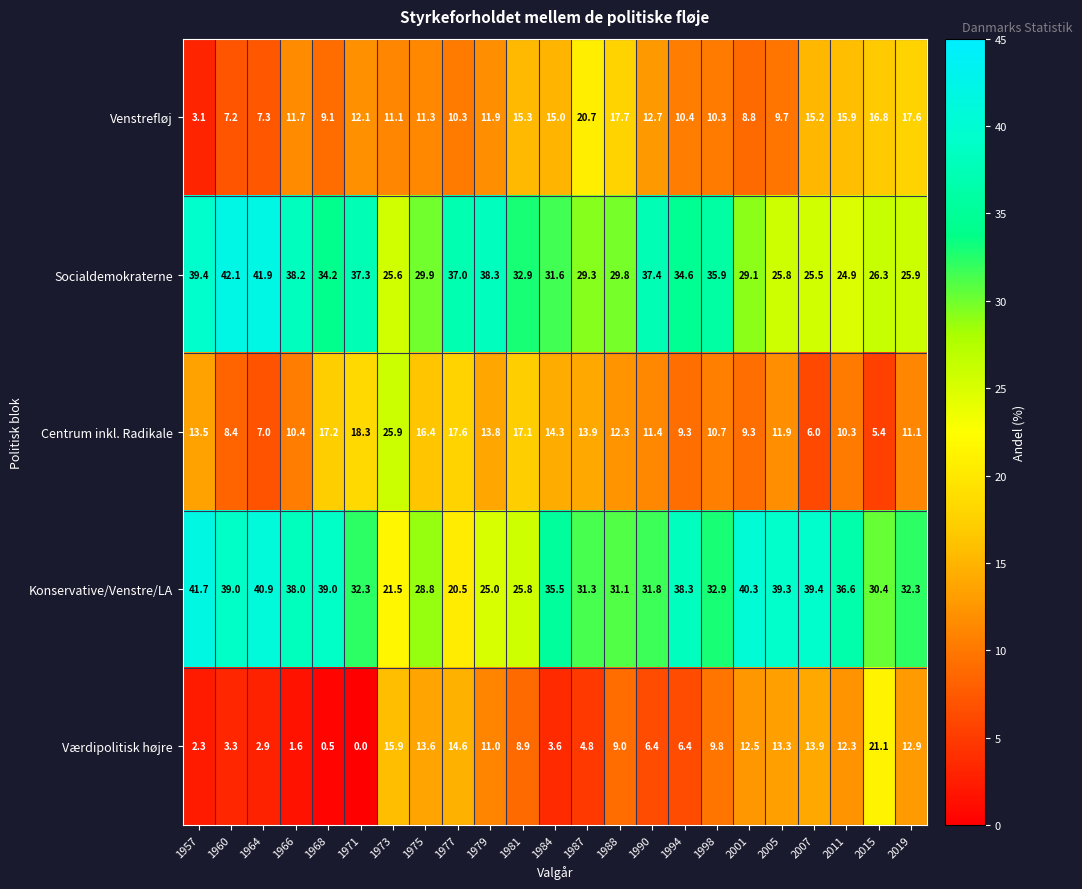

Which label corresponds to the smallest value in the chart?

1971